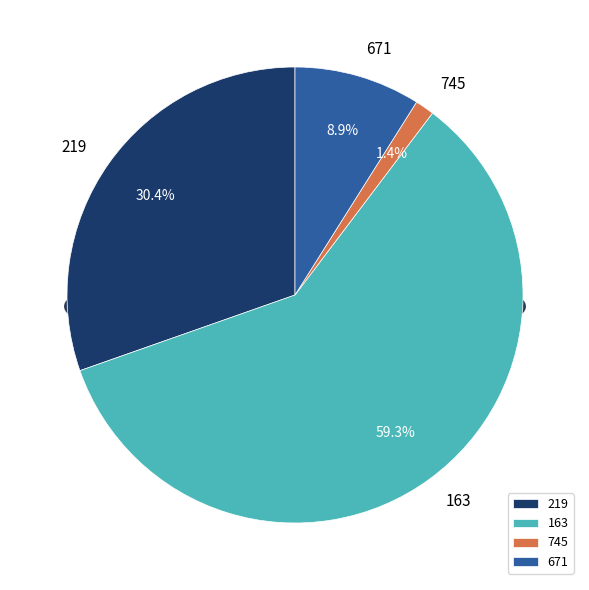

How many slices are in this pie chart?

4